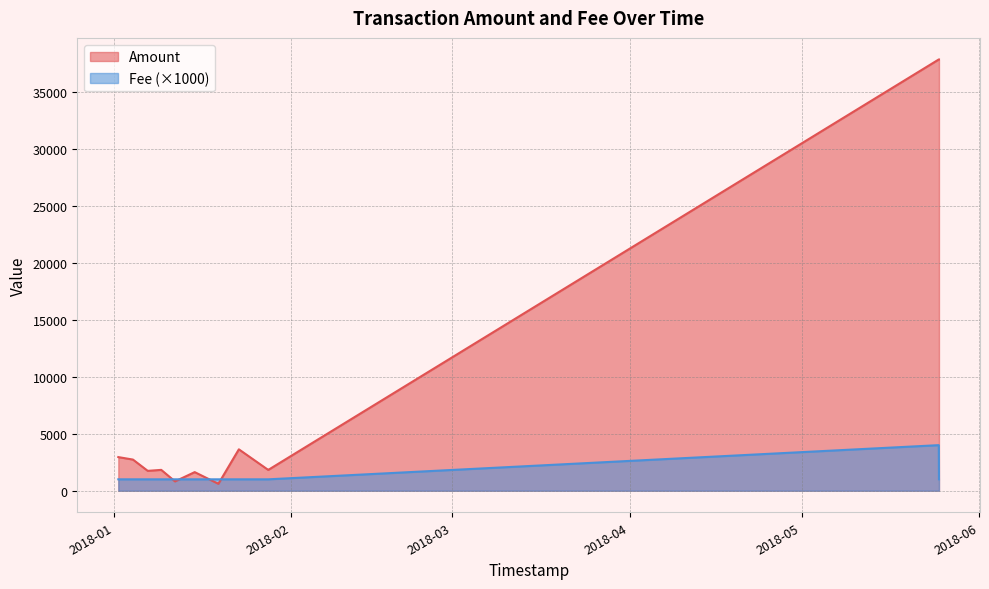

What is the sum of the Fee values at 2018-01-27 22:34:01 and 2018-01-19 06:02:15?

2